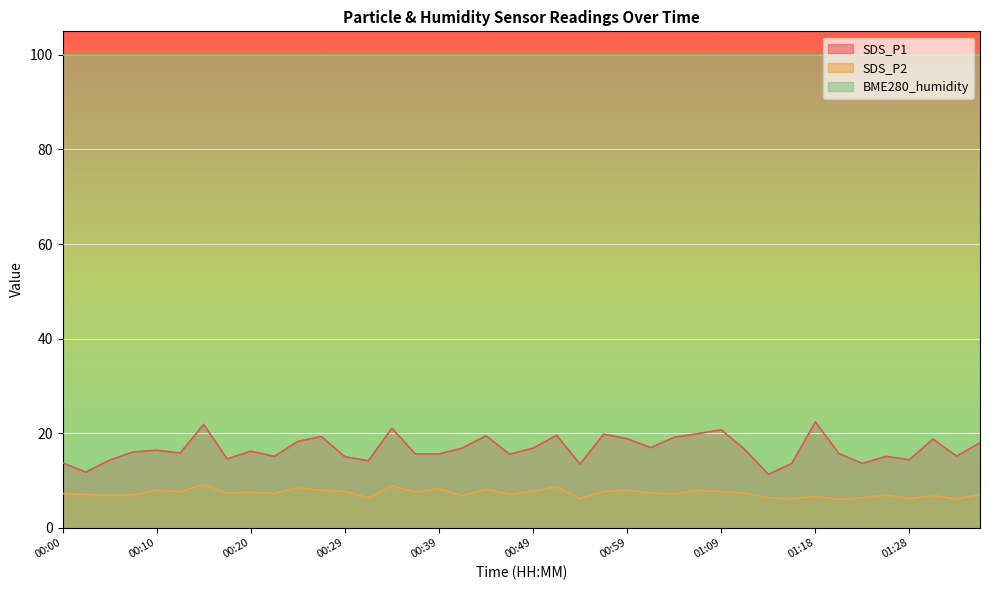

At which label is SDS_P2 closest to 7?

00:03